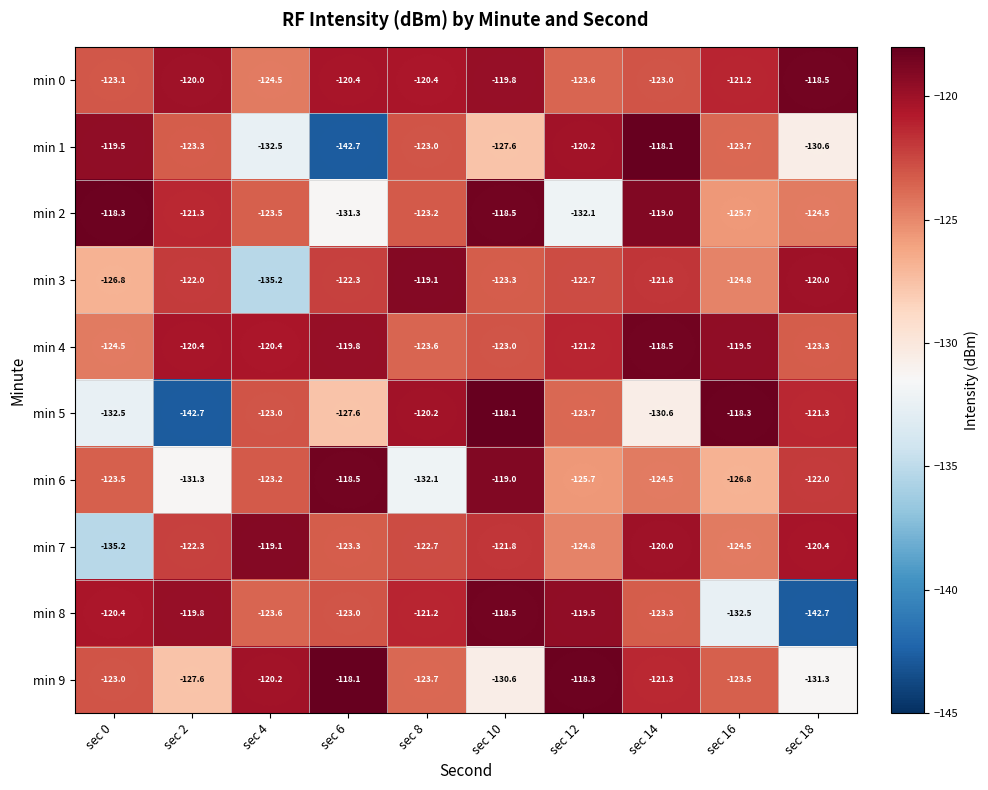

What is the spread (max minus min) of values at sec 16?

14.2